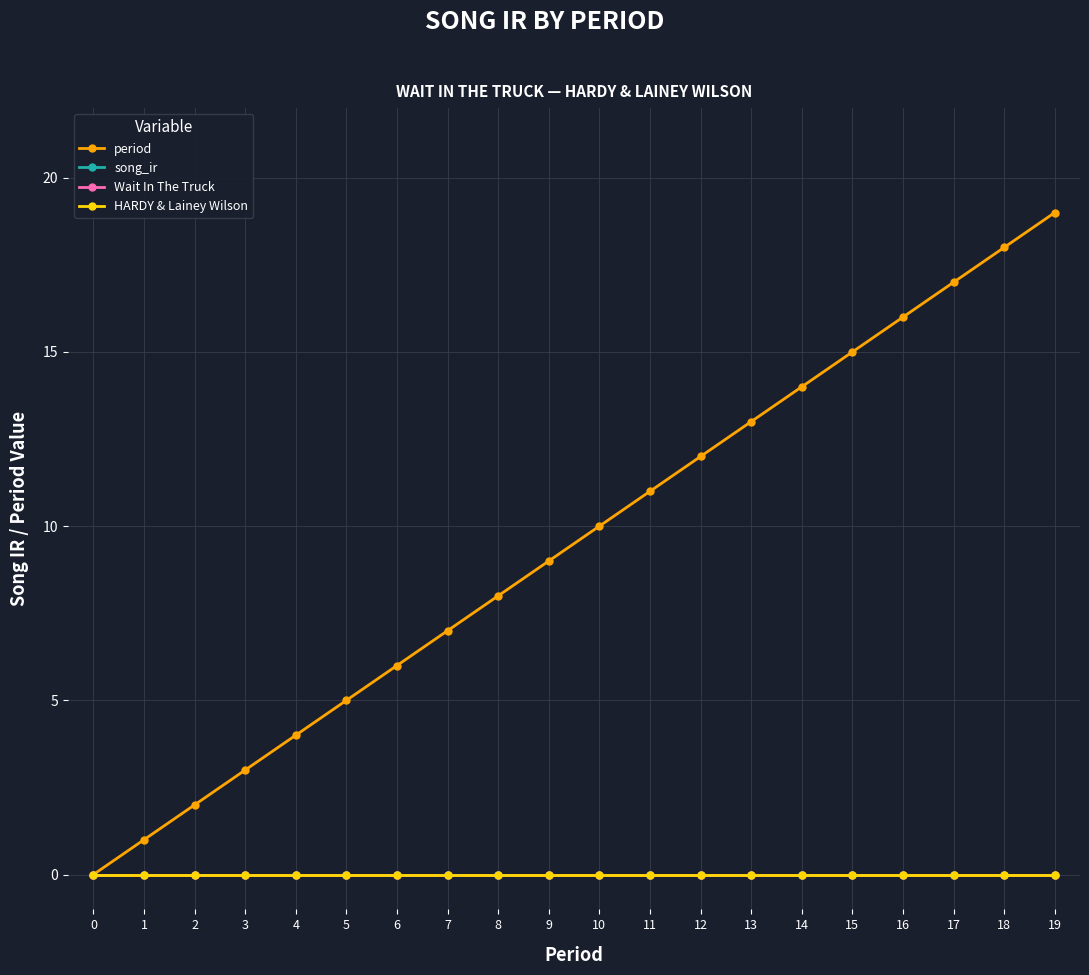

Which series changed the most between 13 and 16?

period